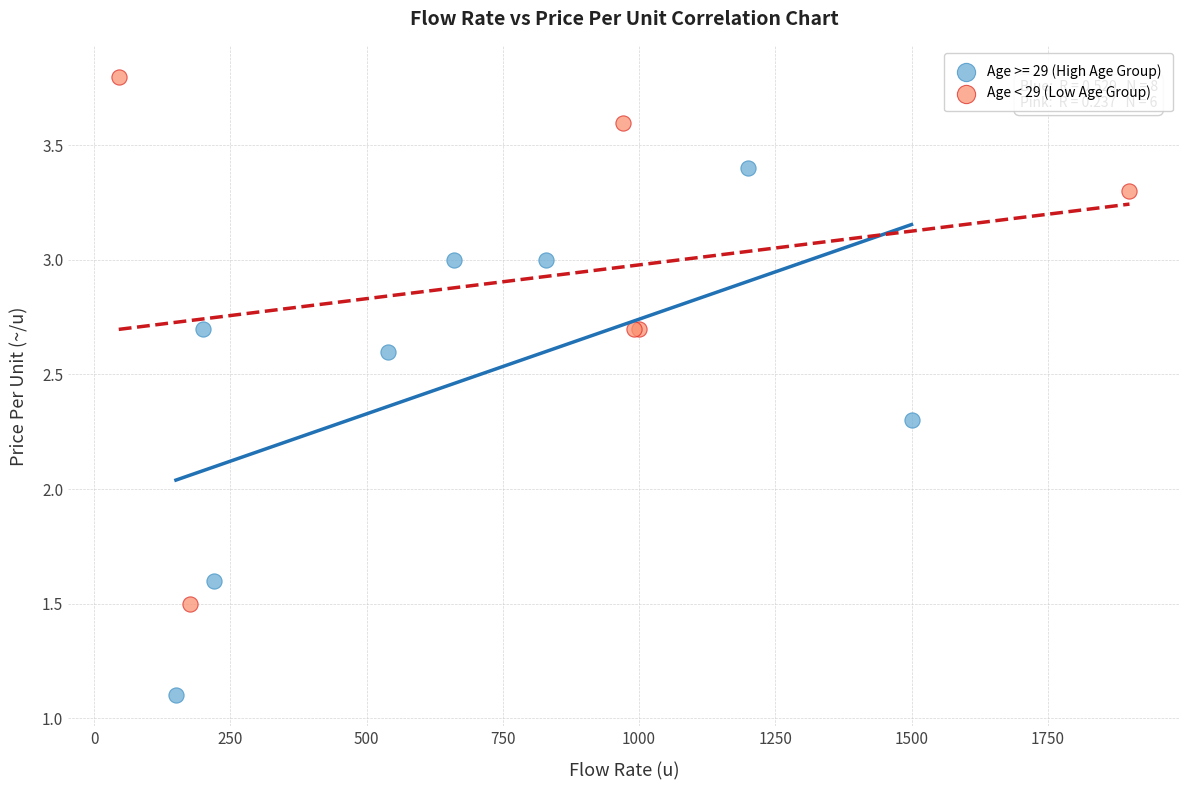

Which series contains the highest Y value?

Age < 29 (Low Age Group)